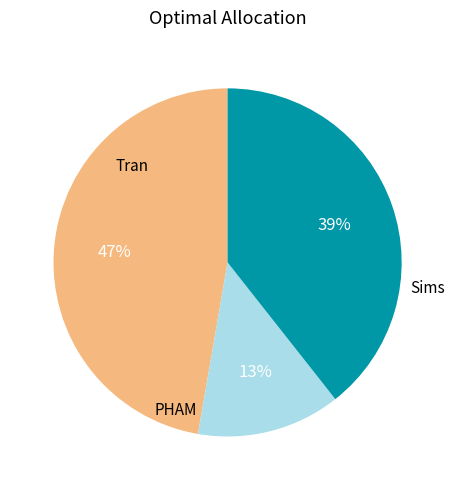

To the nearest percent, what is the difference between the largest and smallest slice percentages?

34%